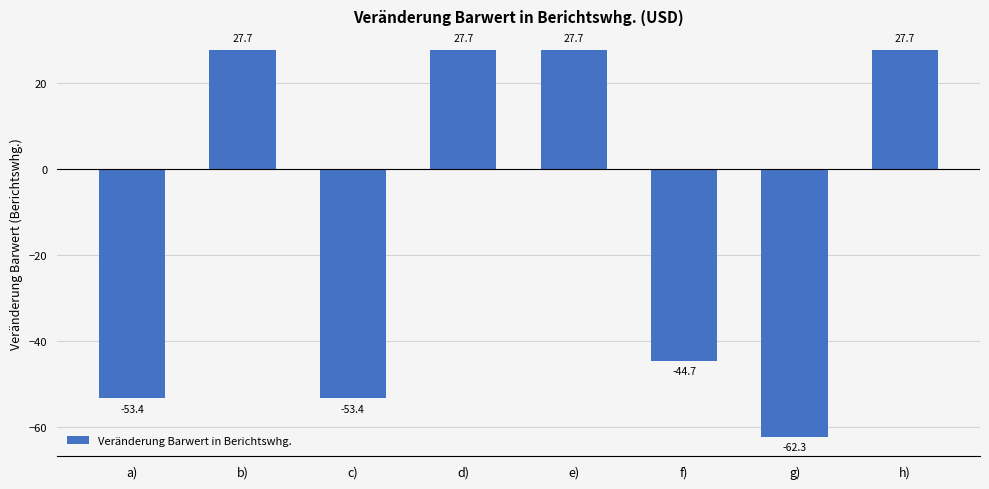

What is the minimum value shown in the chart?

-62.3